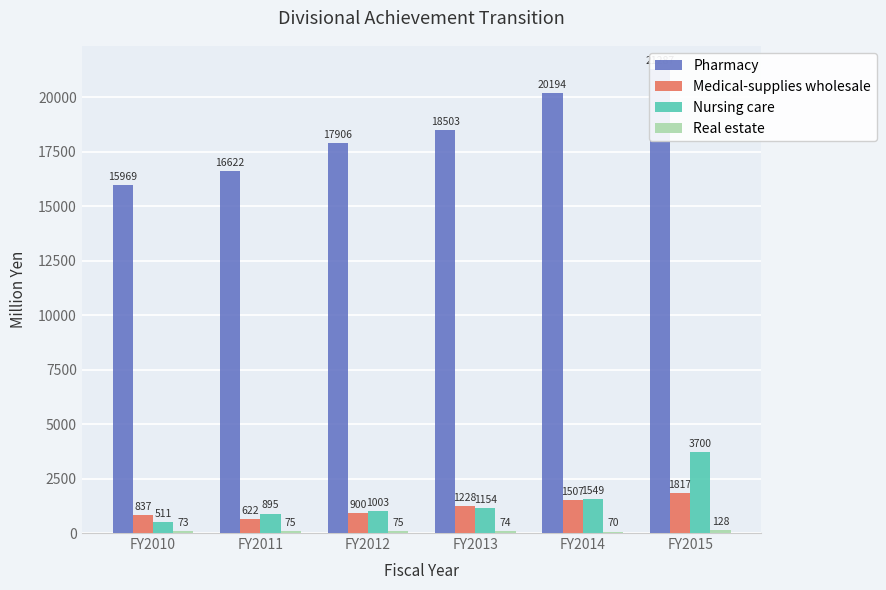

Reading left to right, transcribe all the data shown in this chart.

Pharmacy: 15969	16622	17906	18503	20194	21287
Medical-supplies wholesale: 837	622	900	1228	1507	1817
Nursing care: 511	895	1003	1154	1549	3700
Real estate: 73	75	75	74	70	128